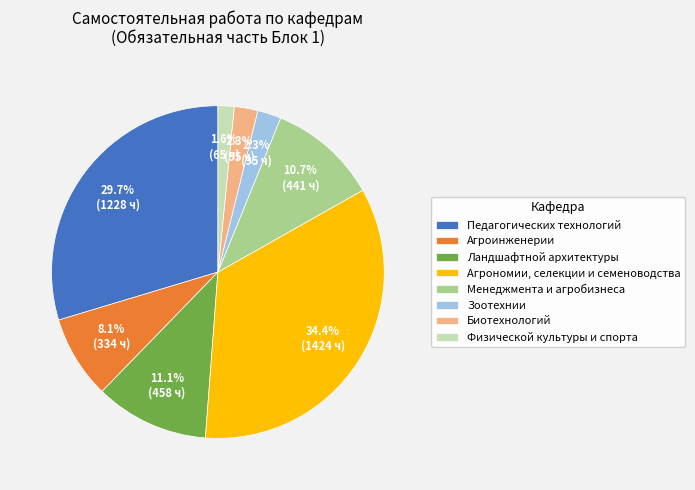

Is it true that Ландшафтной архитектуры is 6% of the pie?

False